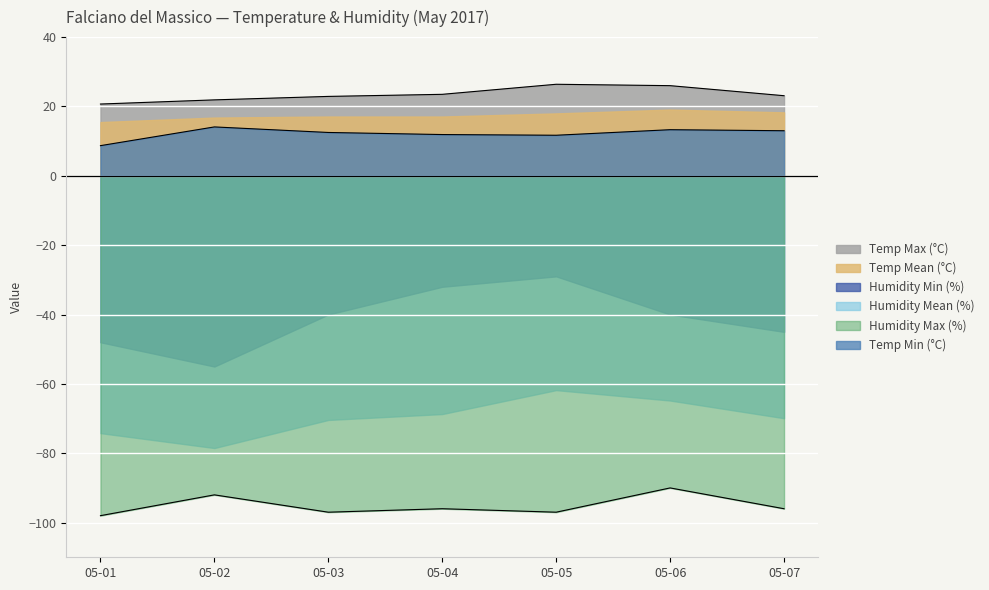

What is the value of the Humidity Max (%) point at the 1st from the left?

-98.0